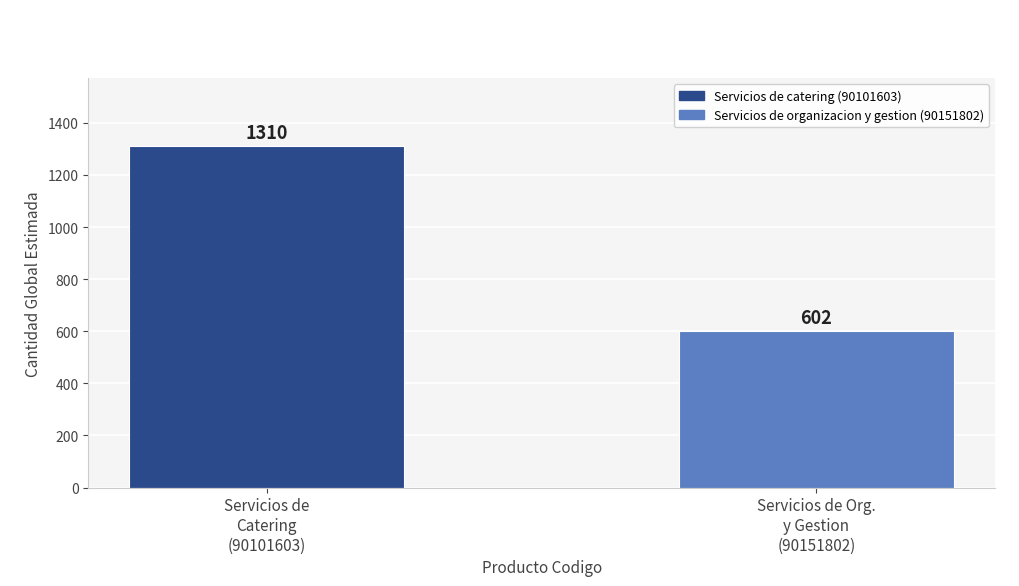

Which category has the lowest value across all series?

Servicios de Org.
y Gestion
(90151802)